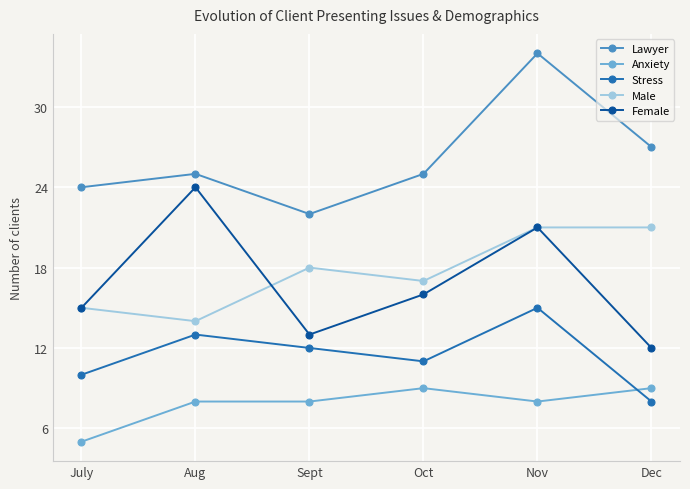

At which category does the chart reach its minimum across all series?

July